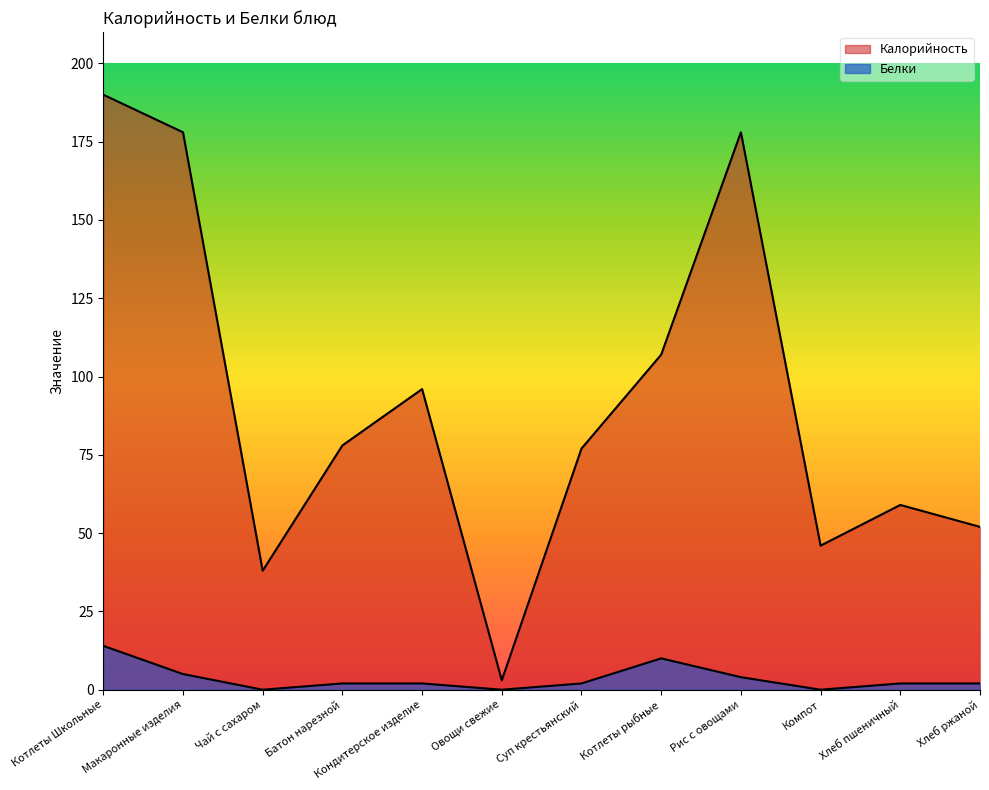

Between Котлеты Школьные and Макаронные изделия, which is larger?

Котлеты Школьные